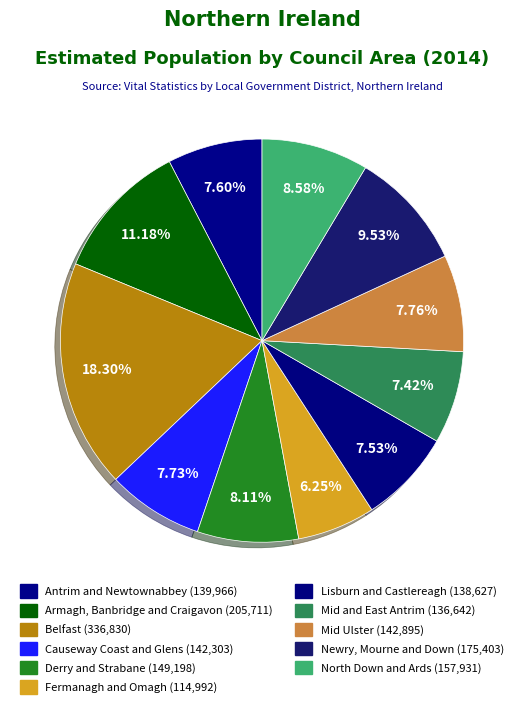

To the nearest percent, what is the average slice percentage?

9%